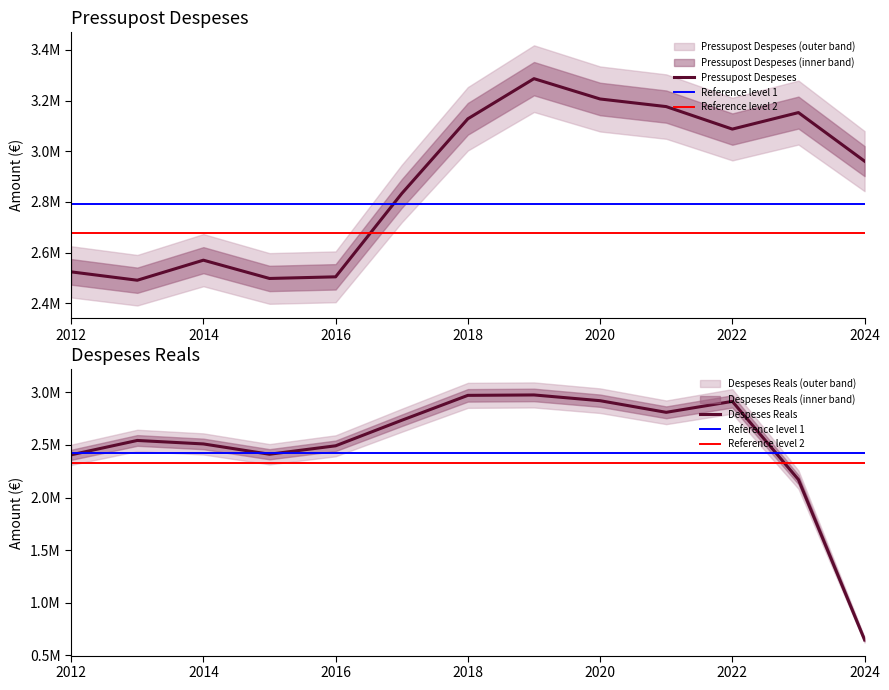

True or false: Pressupost Despeses has a value of 3176106.0 at 2021.

True